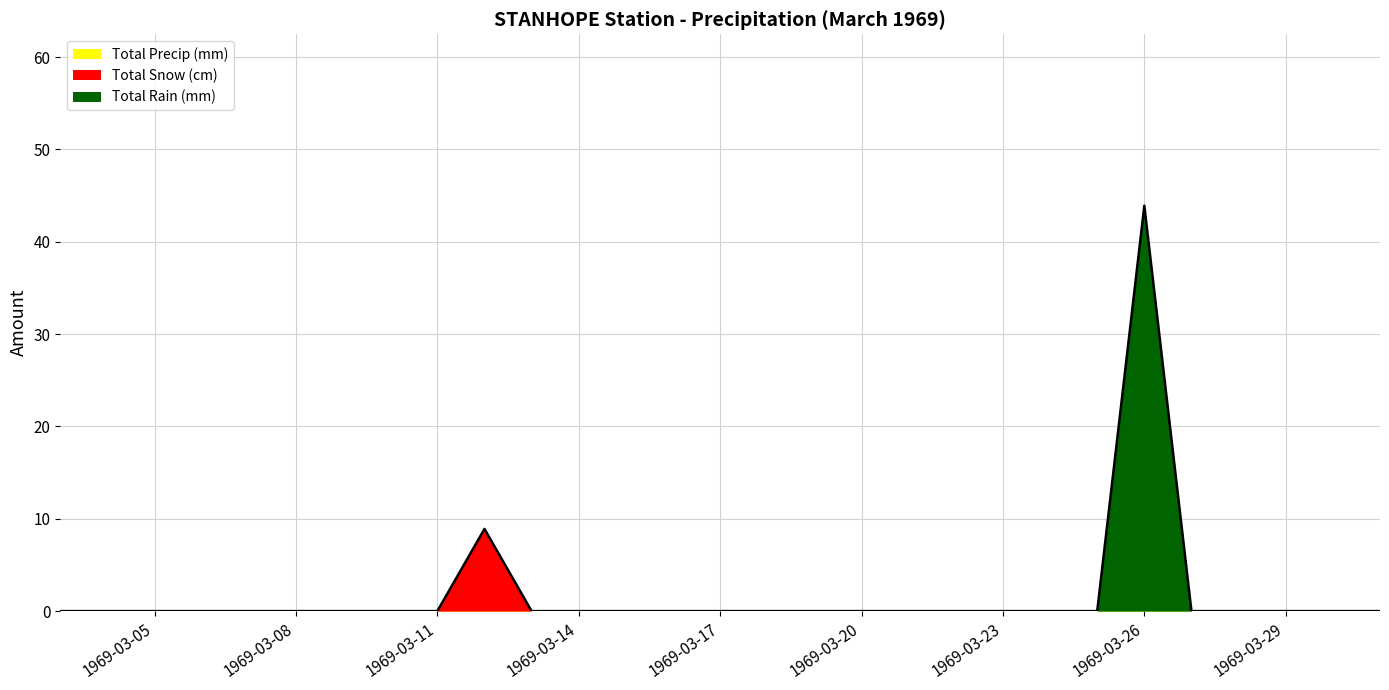

Which series has the largest range (max minus min)?

Total Rain (mm)